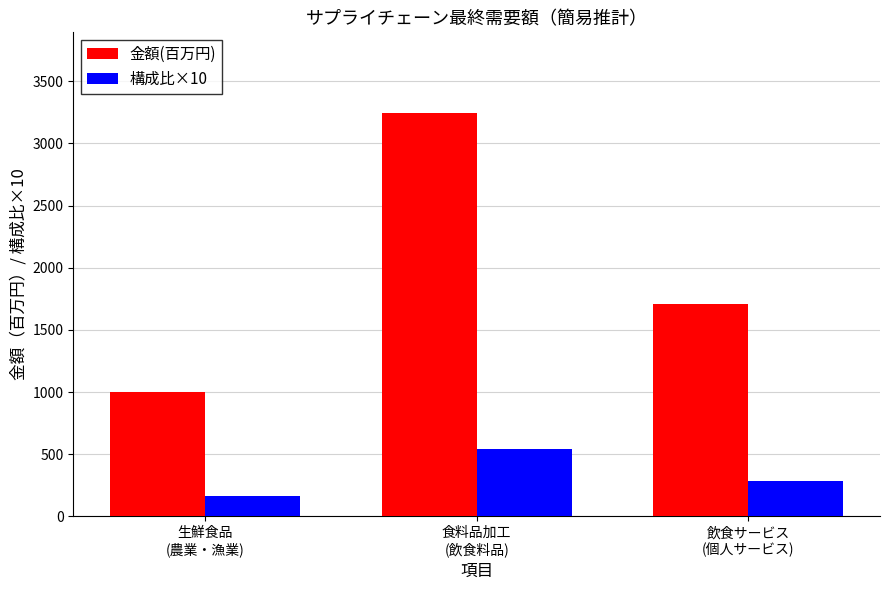

Rank the series by their average value, from lowest to highest.

構成比×10, 金額(百万円)